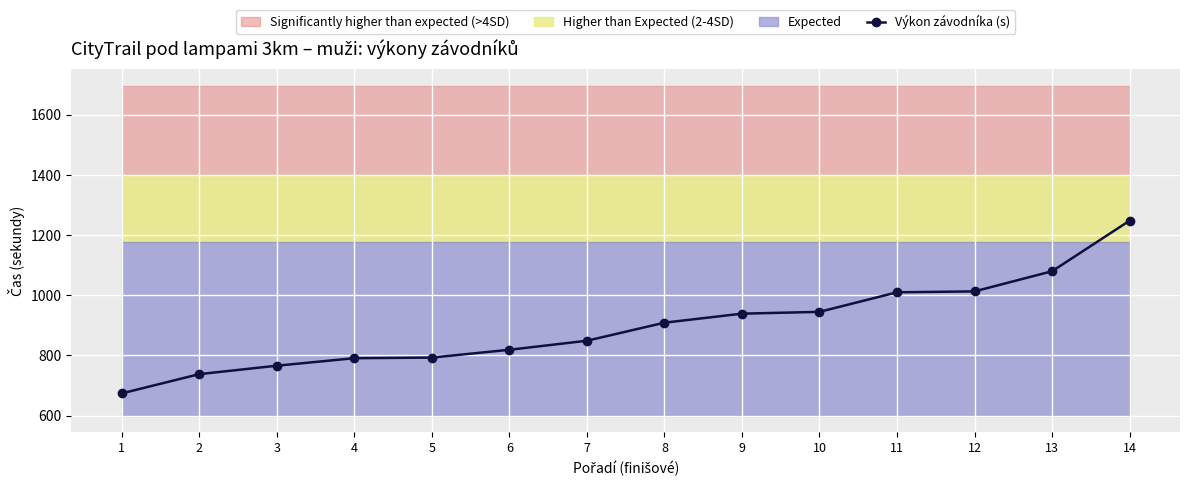

What is the average value?

898